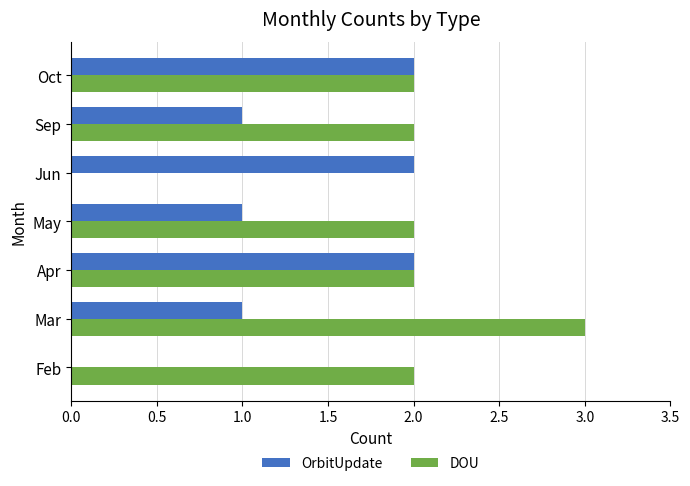

What is the sum of the OrbitUpdate values at Apr and Jun?

4